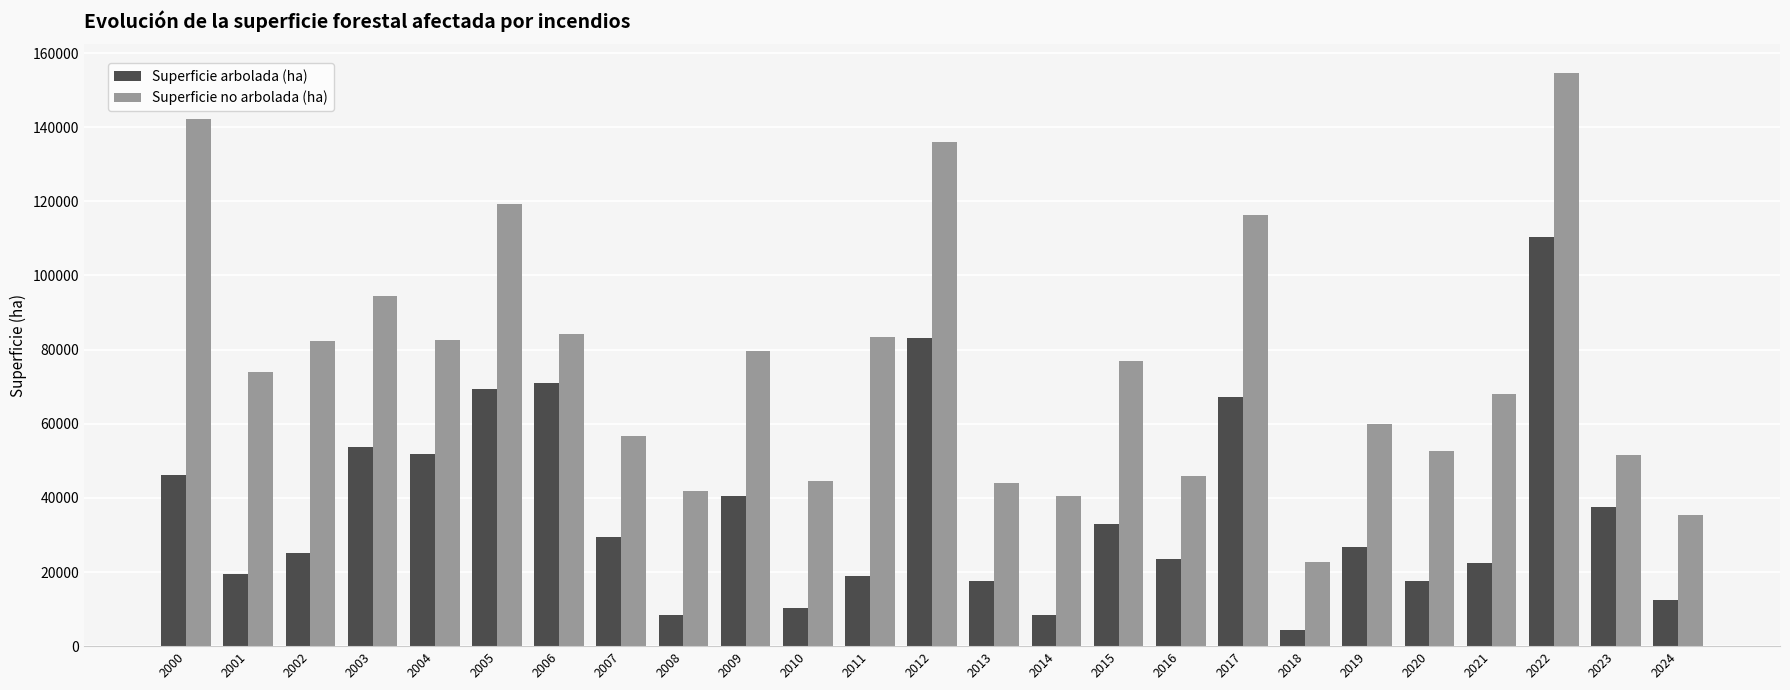

What is the highest value of the Superficie no arbolada (ha) series?

154598.3